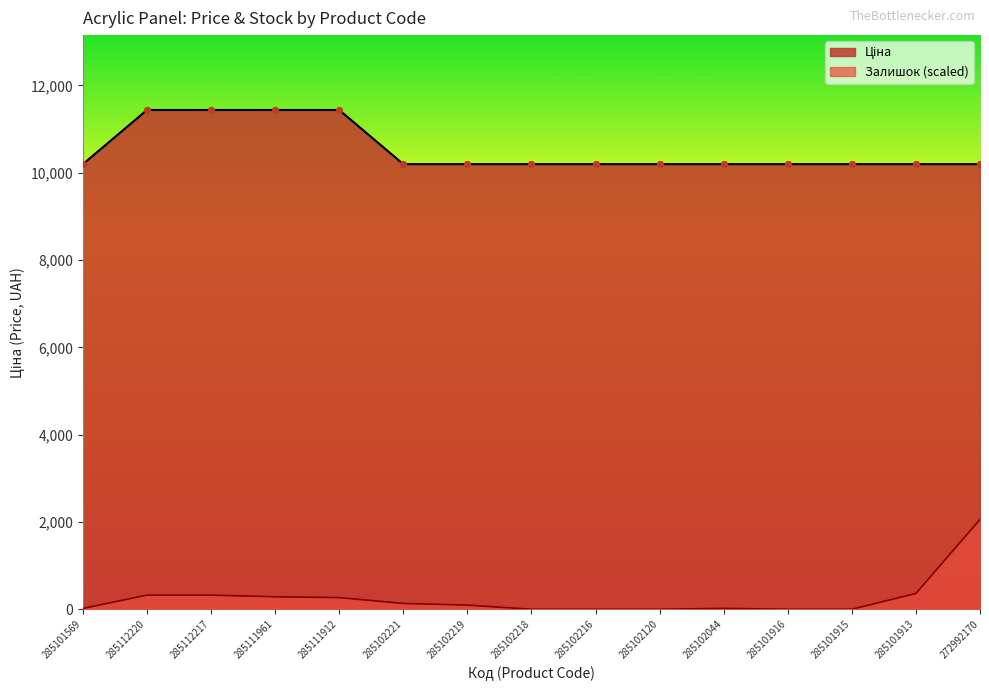

Which series contains the lowest Y value?

Залишок